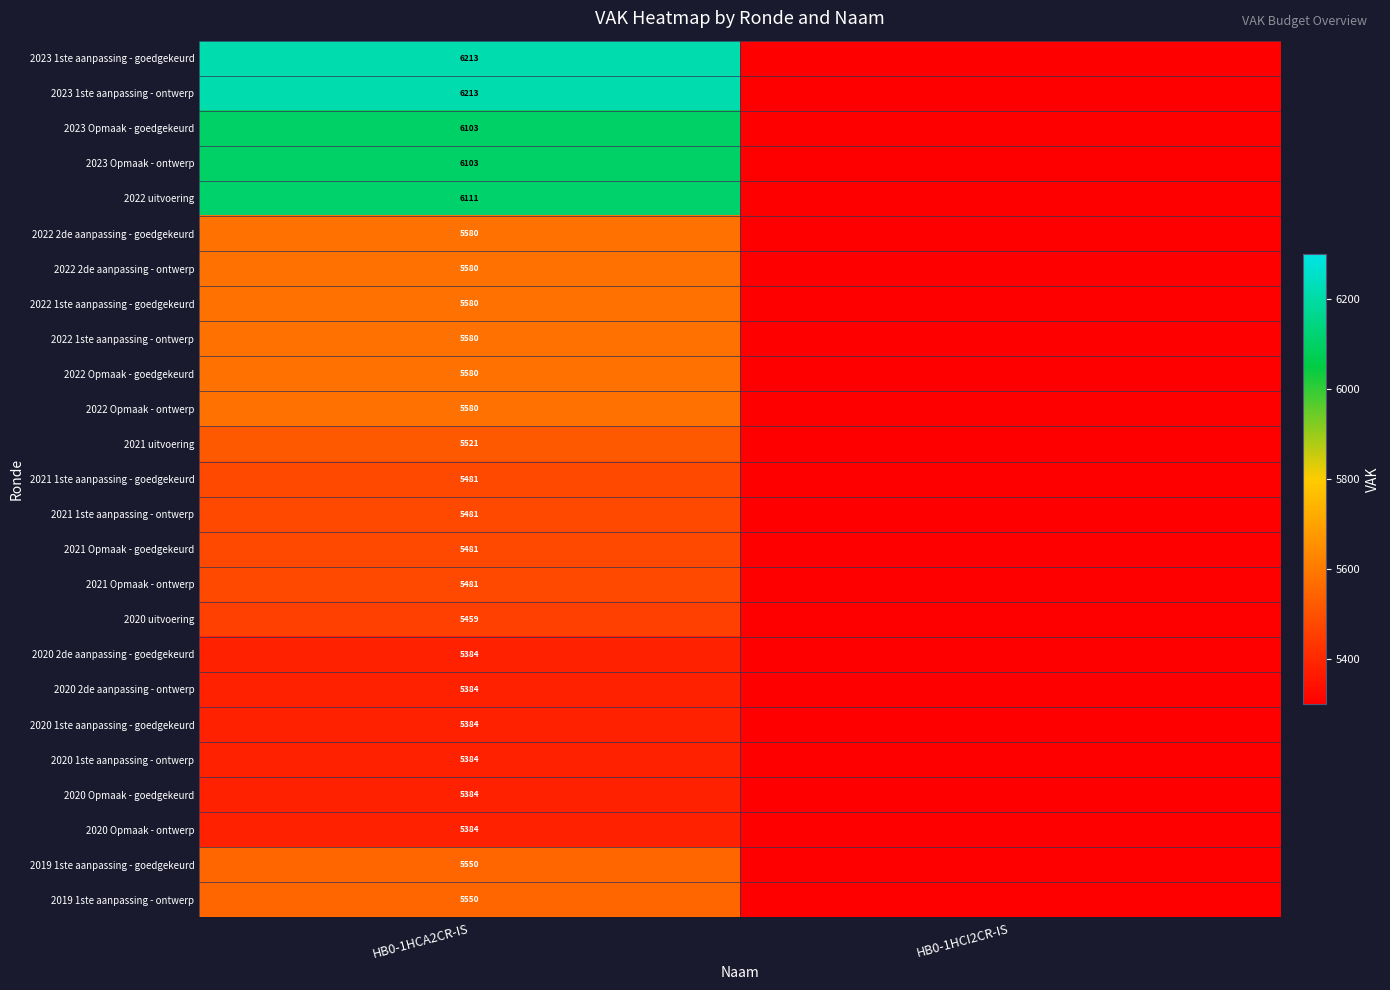

Is the value of 2020 2de aanpassing - goedgekeurd at HB0-1HCA2CR-IS greater than the value of 2023 1ste aanpassing - goedgekeurd at HB0-1HCA2CR-IS?

No